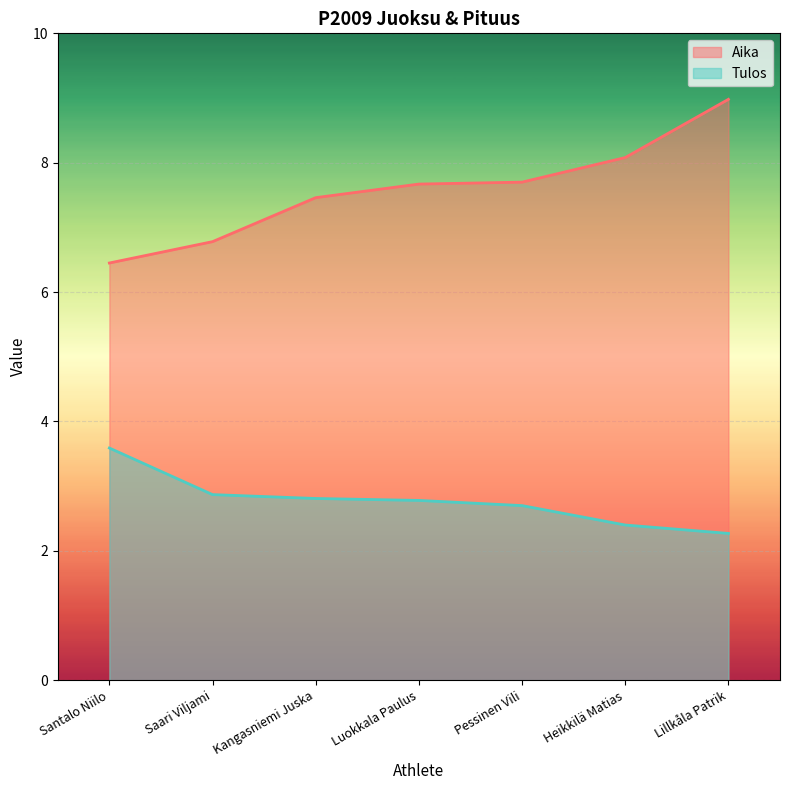

Rank the series at Kangasniemi Juska from lowest to highest value.

Tulos, Aika